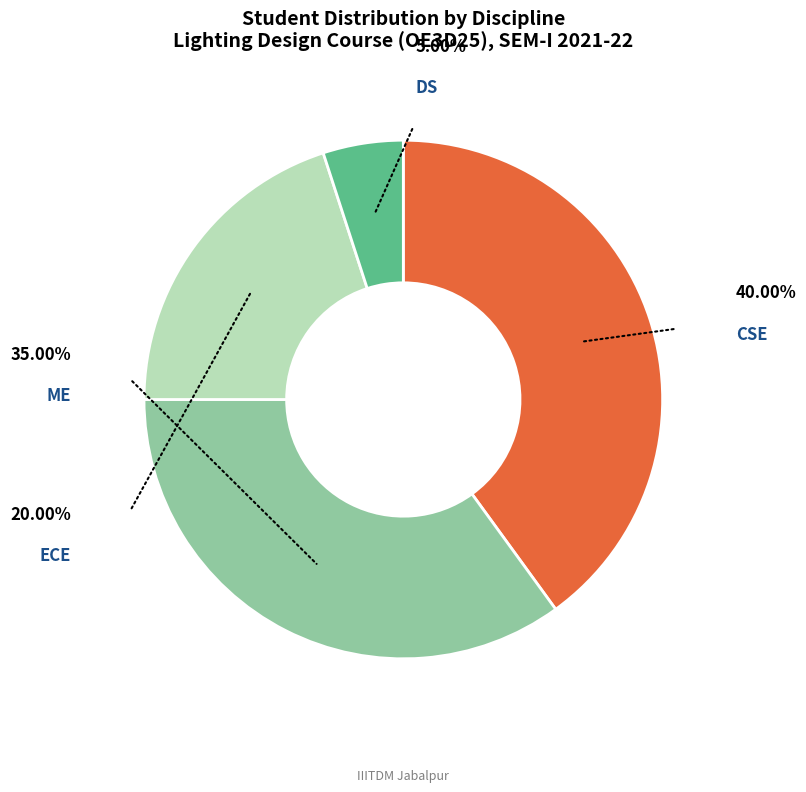

To the nearest percent, what is the combined percentage of ME and ECE?

55%